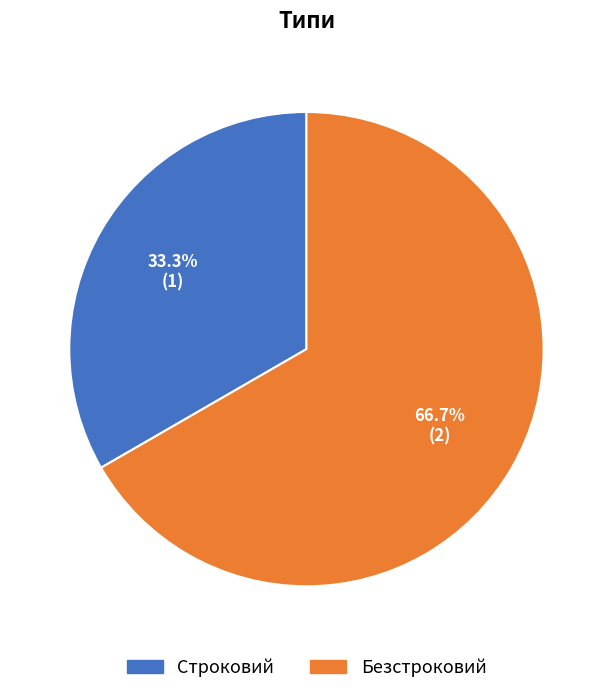

Approximately how many times larger is the value at Безстроковий compared to Строковий?

2.0